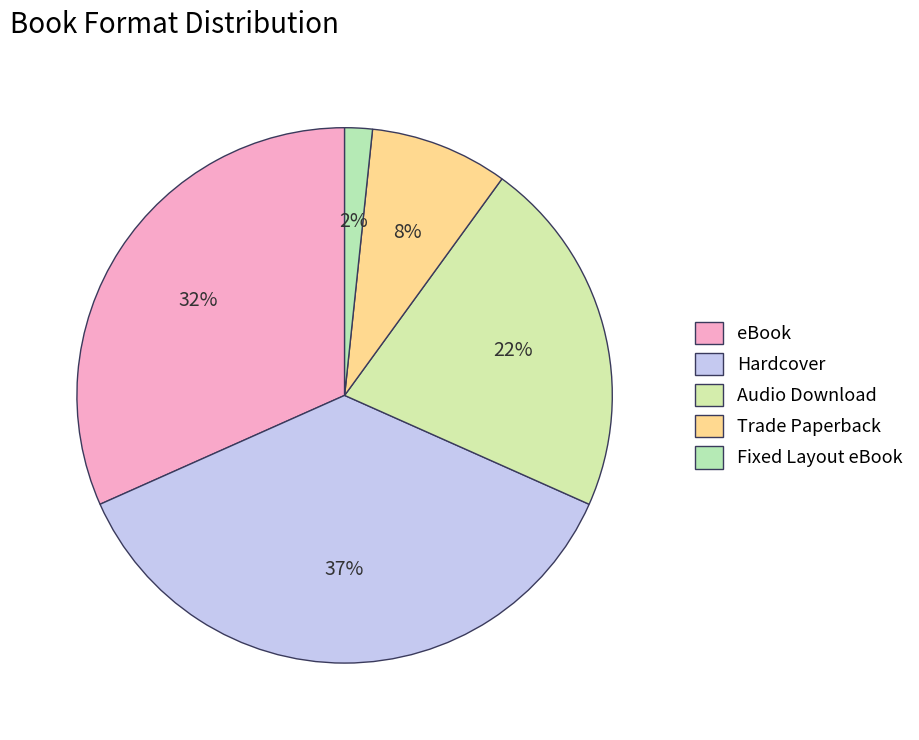

To the nearest percent, what is the difference between the eBook and Audio Download slice percentages?

10%